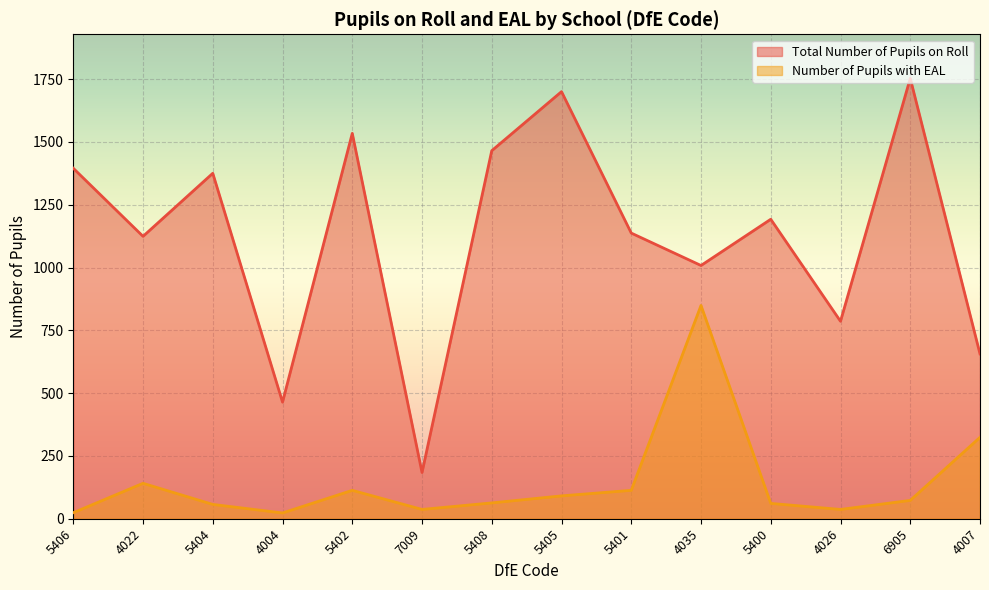

Which series changed the most between 5408 and 5401?

Total Number of Pupils on Roll